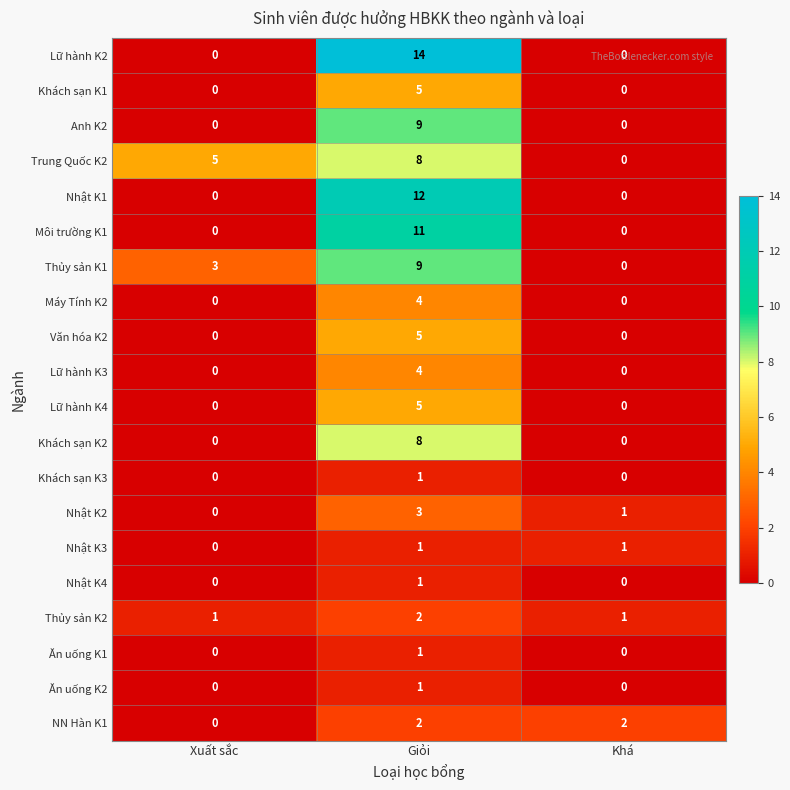

At which label is NN Hàn K1 closest to 1?

Xuất sắc